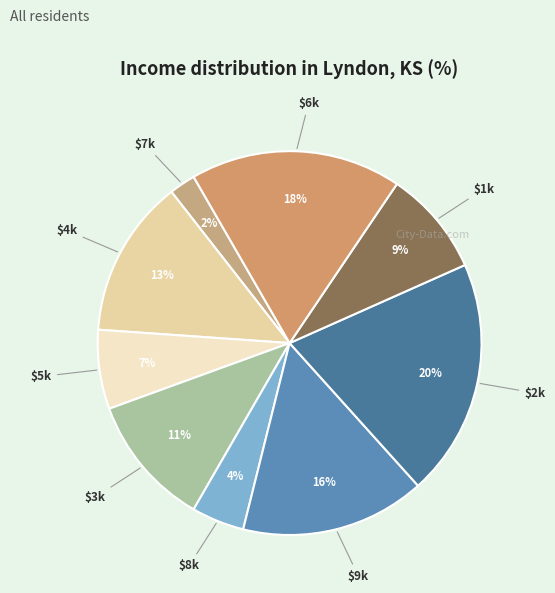

True or false: $6k accounts for 4% of the total.

False